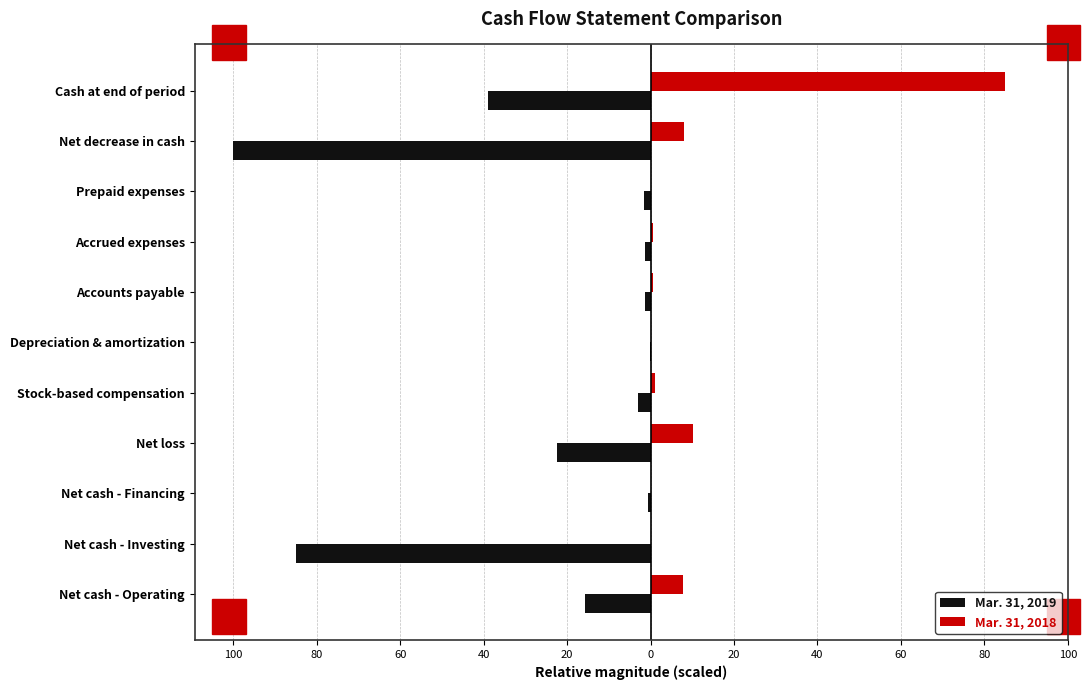

What are all the series names shown in the legend?

Mar. 31, 2019, Mar. 31, 2018